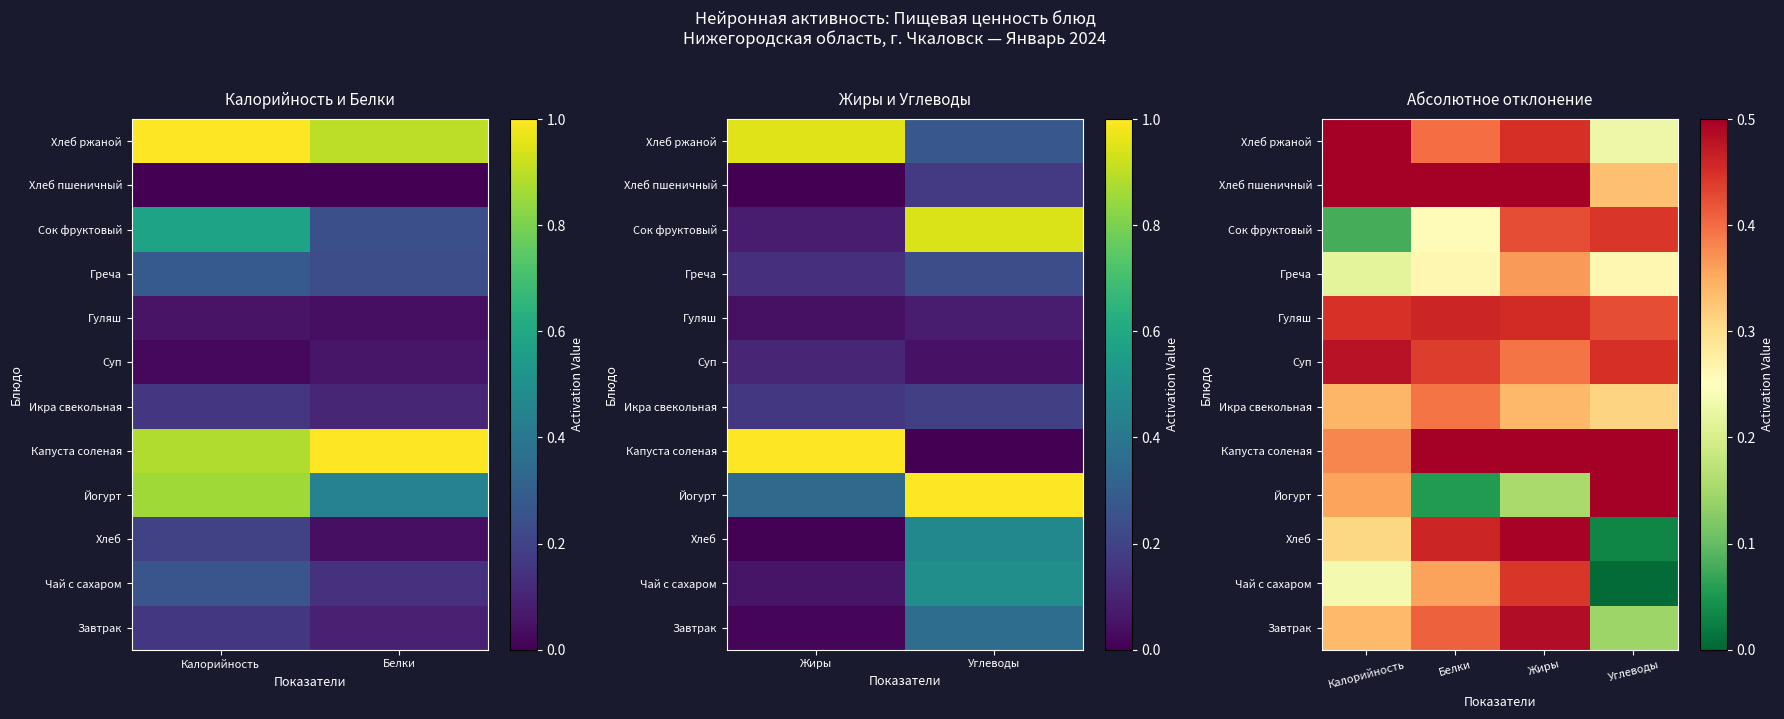

What is the spread (max minus min) of values at Калорийность?

0.4